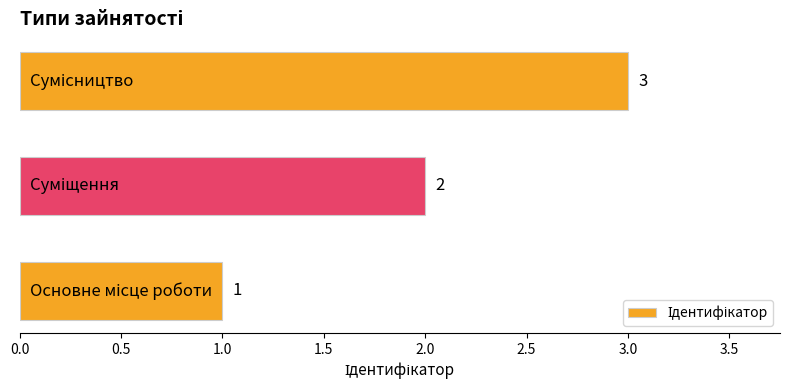

What is the difference between the second highest and minimum values?

1